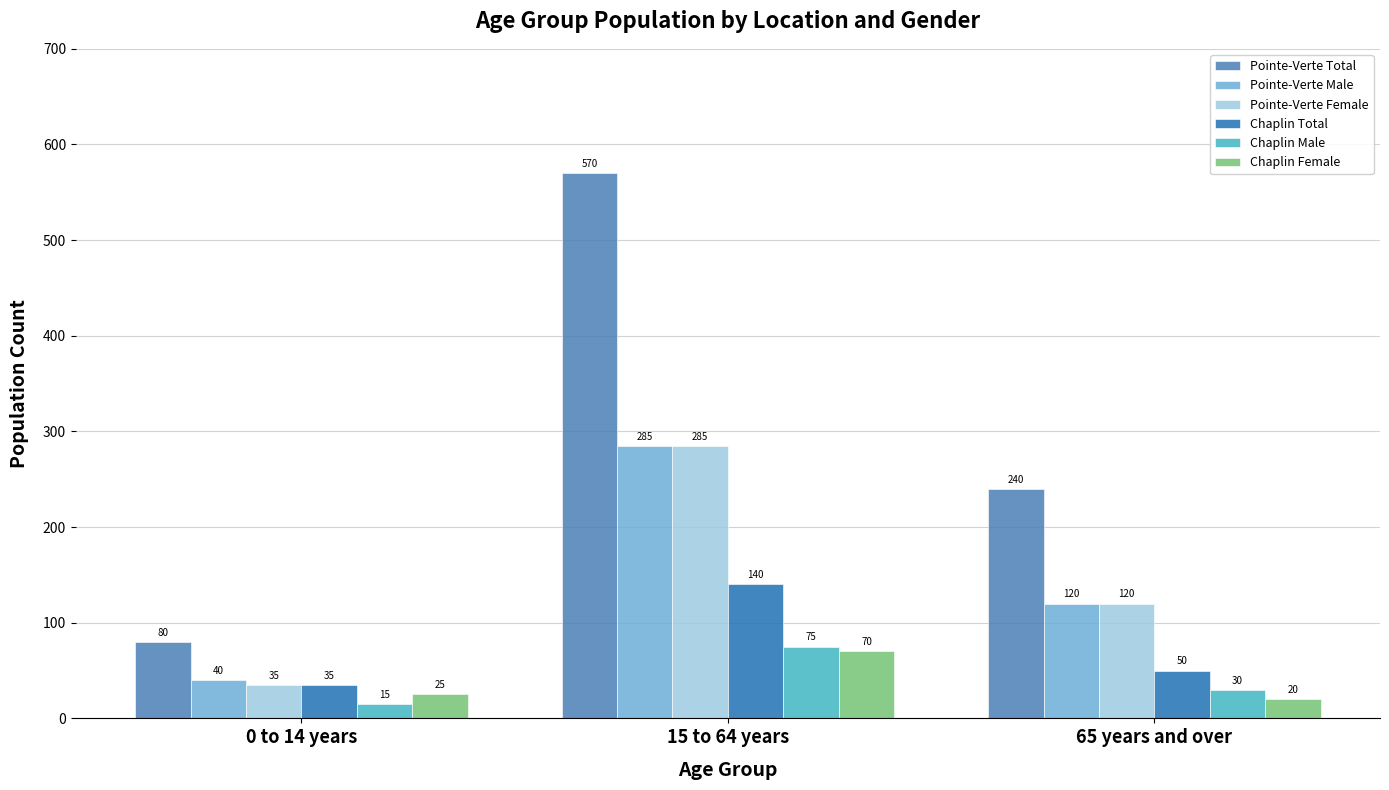

What is the approximate value of Chaplin Male at 65 years and over?

30